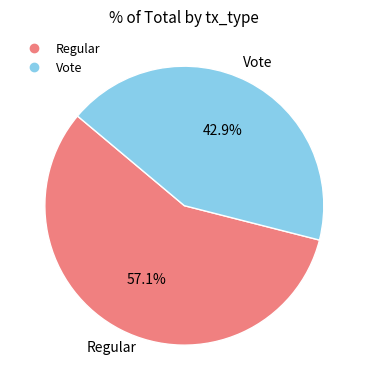

True or false: Vote accounts for 43% of the total.

True